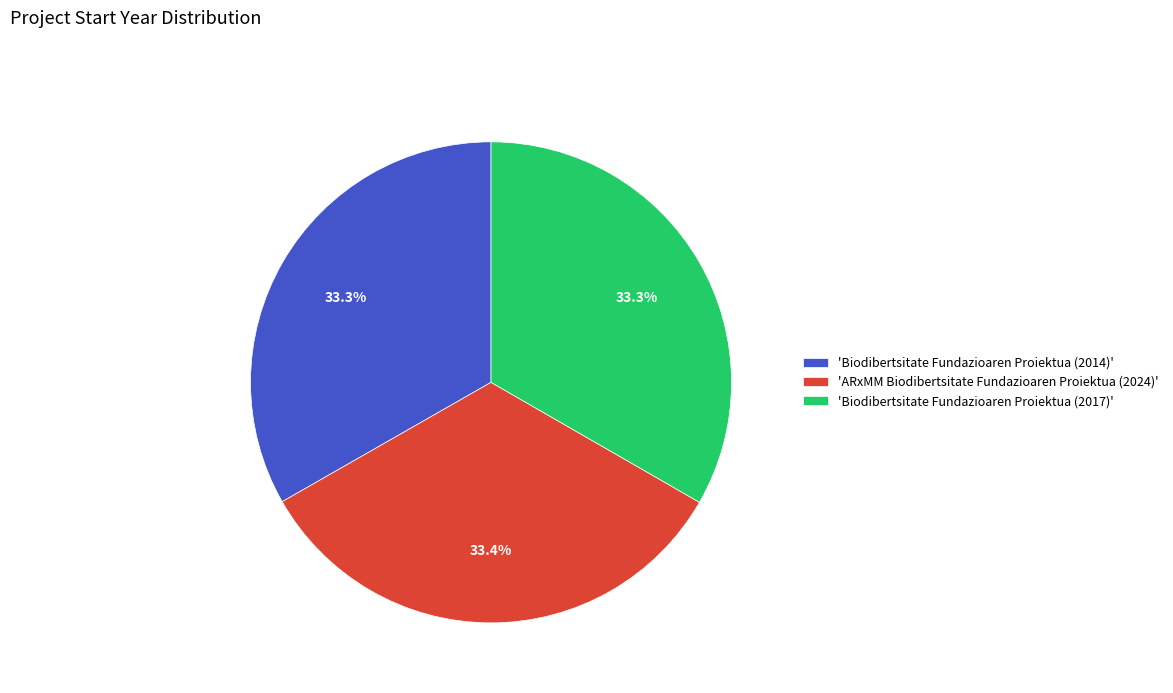

What is the total percentage of 'ARxMM Biodibertsitate Fundazioaren Proiektua (2024)' and 'Biodibertsitate Fundazioaren Proiektua (2017)'?

66.7%